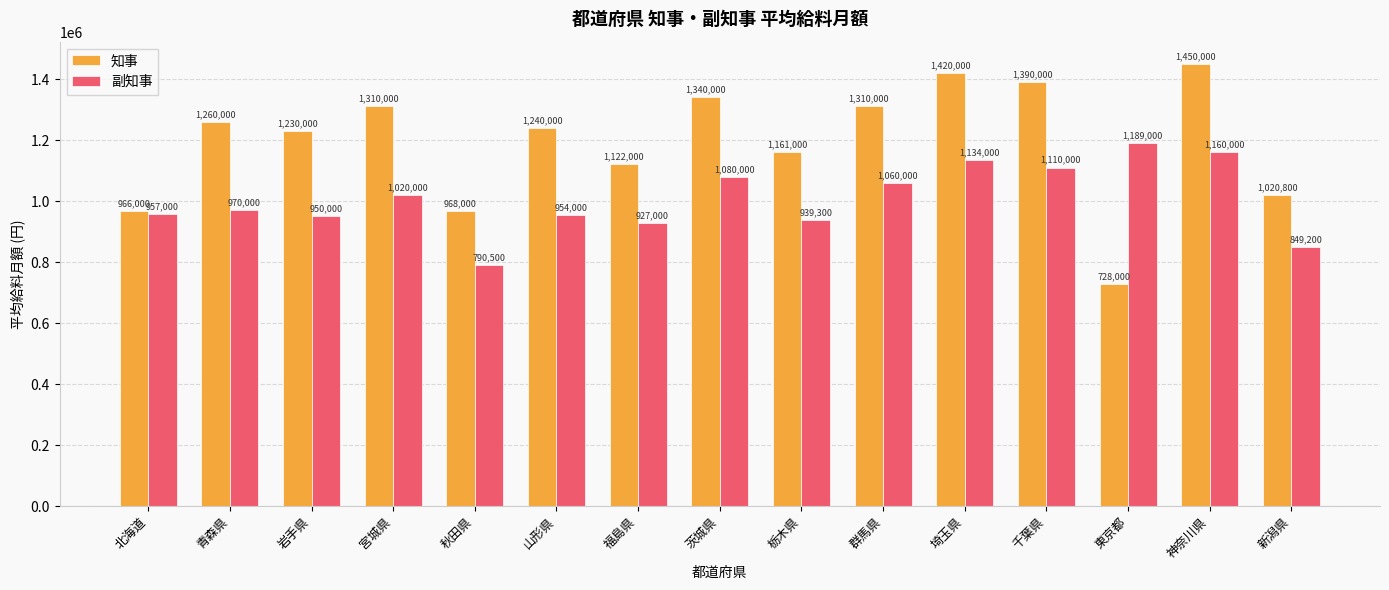

True or false: 知事 has a value of 1260000 at 青森県.

True